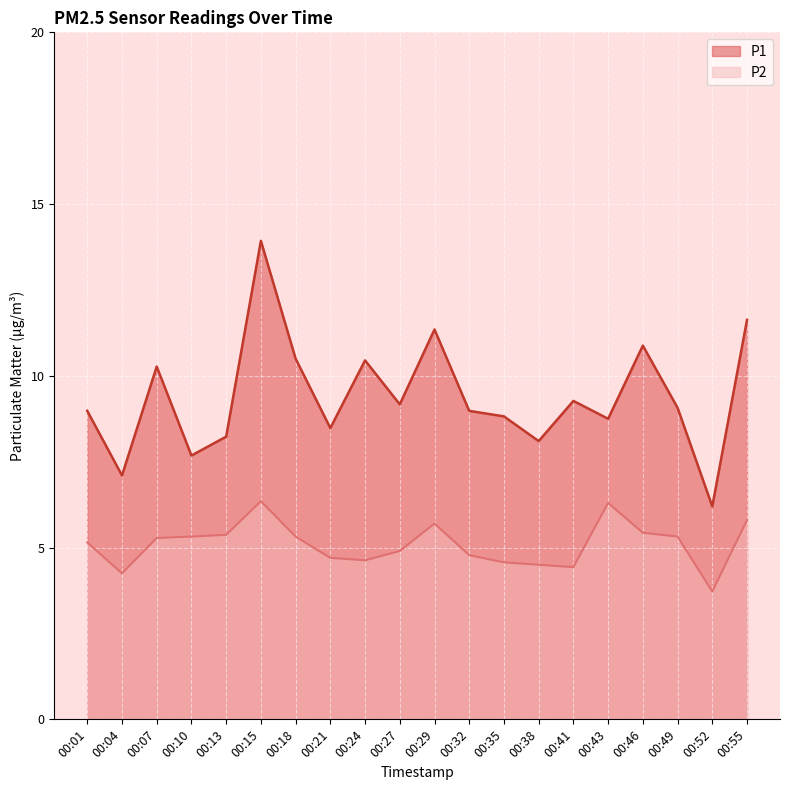

How many interior local valleys does the P1 series have?

7